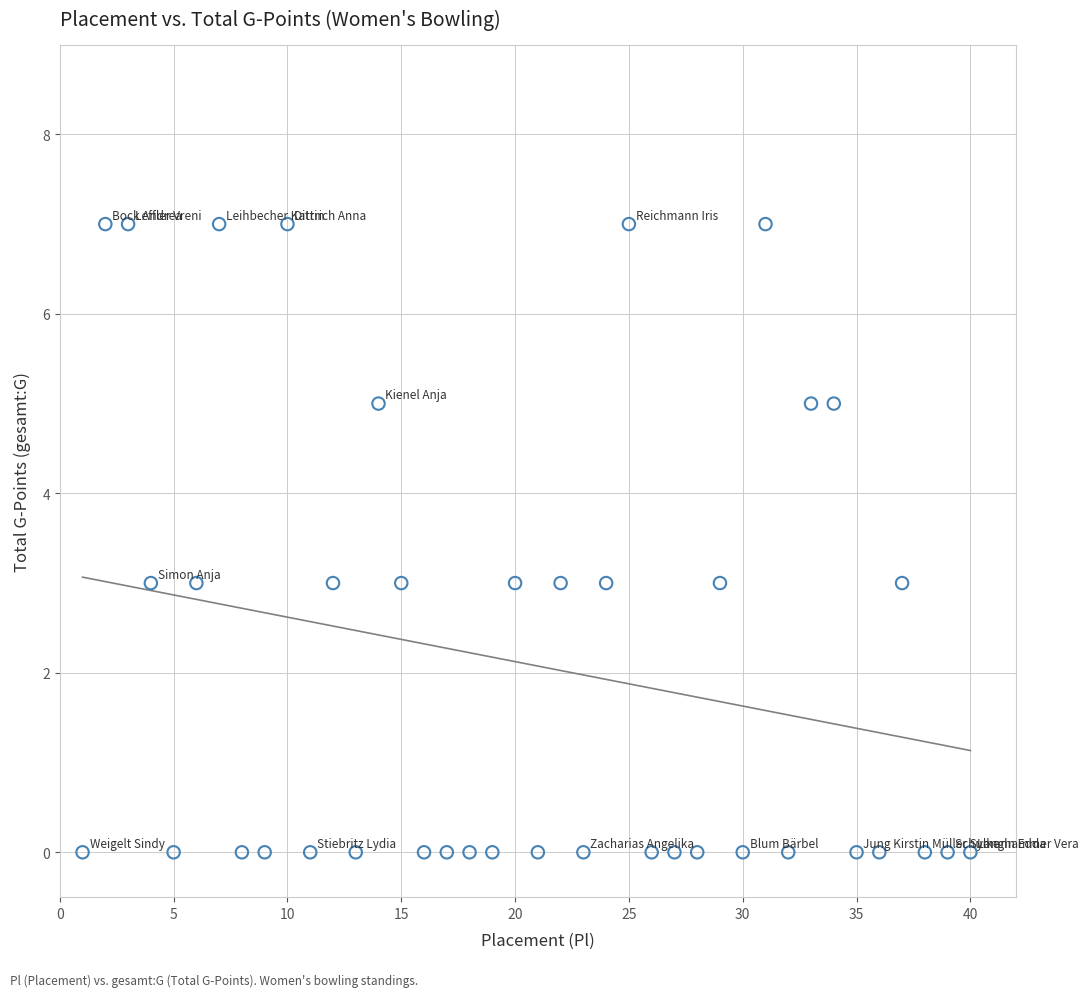

What is the range of X values (max minus min)?

39